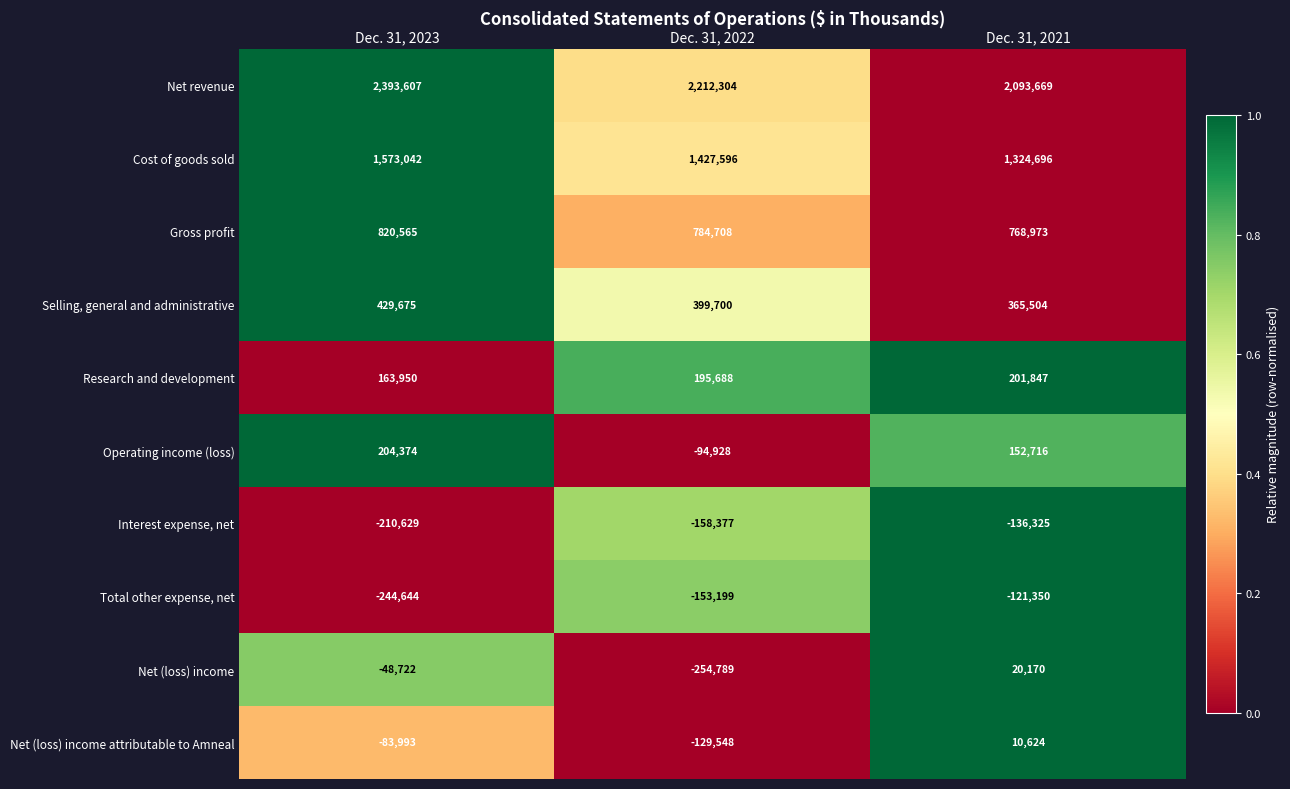

What is the sum of the Operating income (loss) values at Dec. 31, 2021 and Dec. 31, 2023?

357090